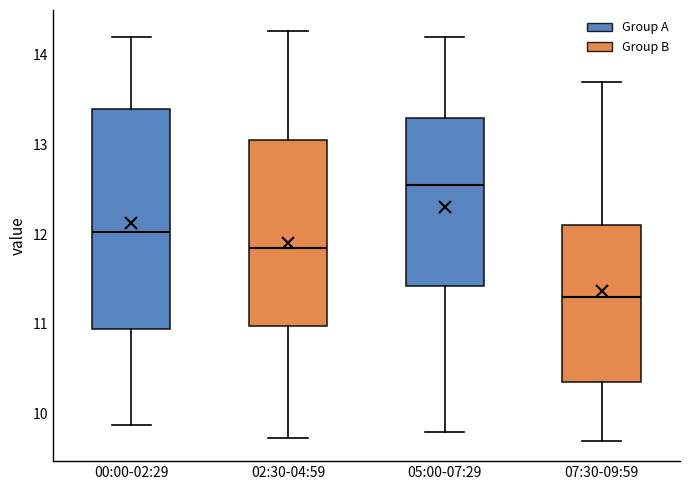

Reading left to right, read every box against the y-axis: the position of its median line, the range the box covers, and the ends of its whiskers. The values are not printed on the chart, so give them approximately, as read against the axis.

00:00-02:29: median 12.0, box 10.9 to 13.4, whiskers 9.9 to 14.2
02:30-04:59: median 11.9, box 11.0 to 13.1, whiskers 9.7 to 14.3
05:00-07:29: median 12.6, box 11.4 to 13.3, whiskers 9.8 to 14.2
07:30-09:59: median 11.3, box 10.4 to 12.1, whiskers 9.7 to 13.7